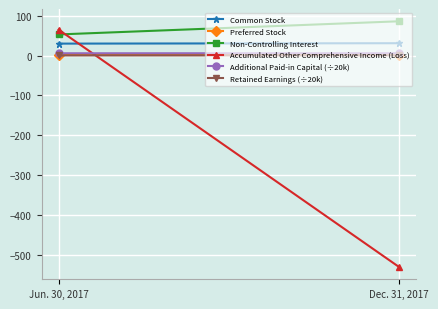

What is the difference between the Accumulated Other Comprehensive Income (Loss) values at Jun. 30, 2017 and Dec. 31, 2017?

595.0